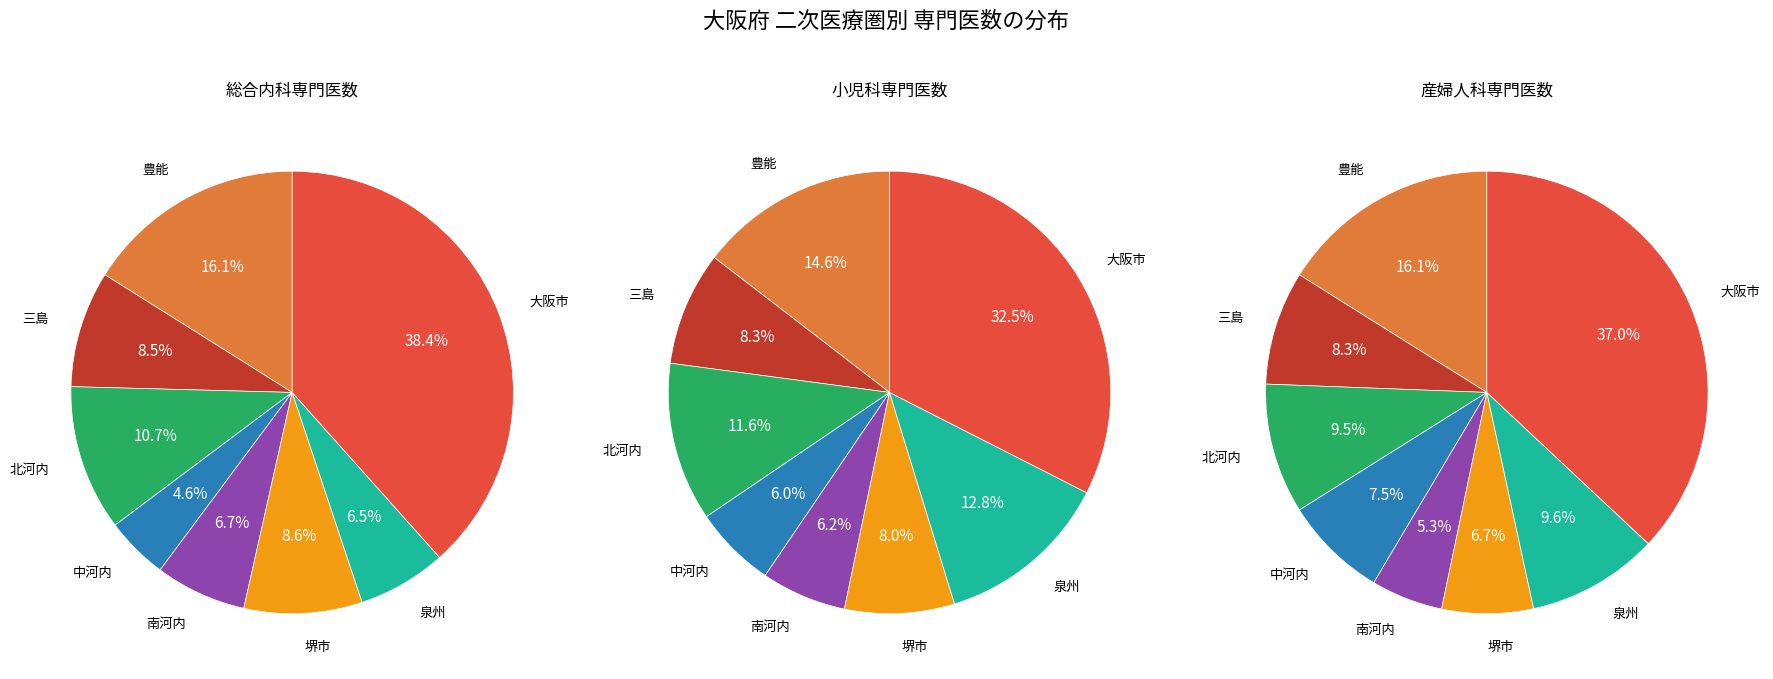

Is 堺市 the majority of the pie?

No